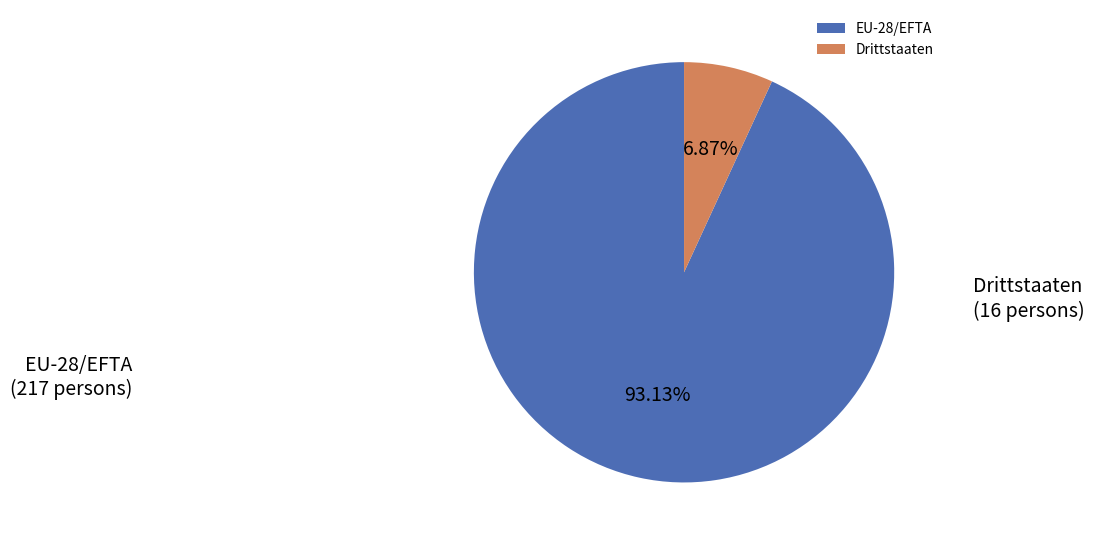

How many segments does this pie chart have?

2